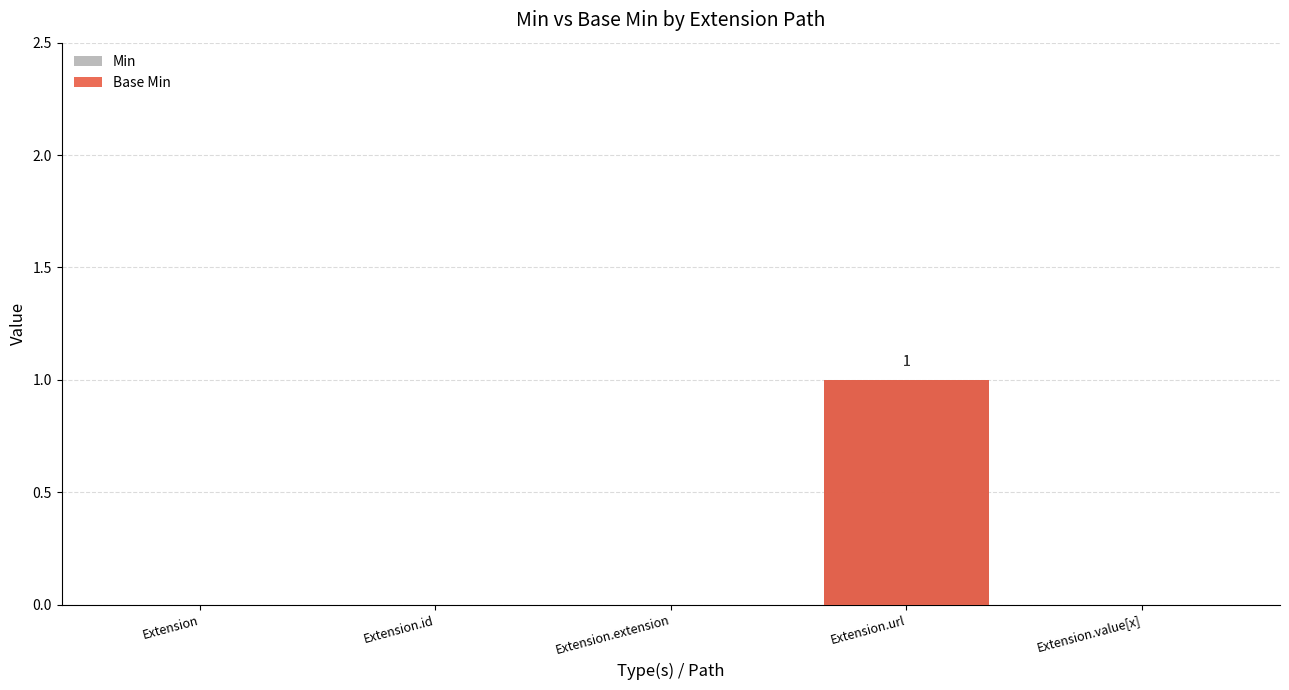

How many values in the Min series exceed 0?

1